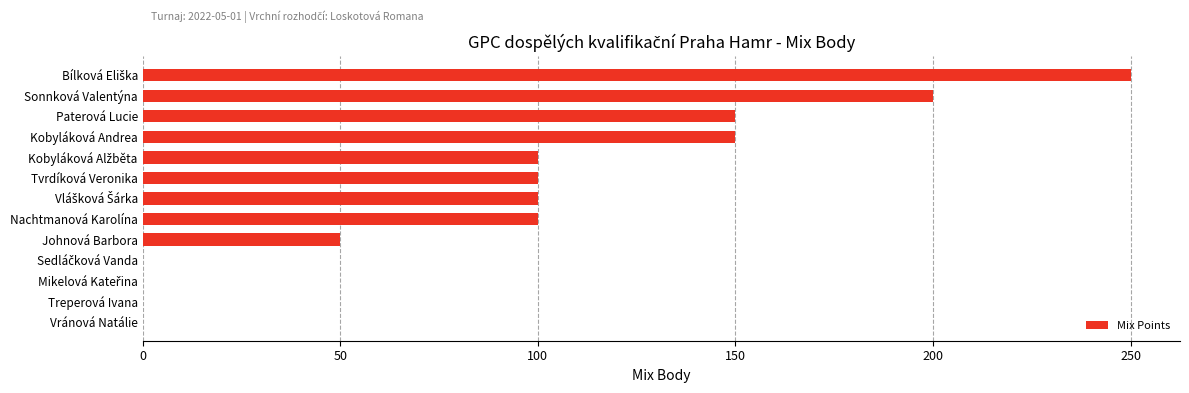

Are the bars grouped side by side (vs. stacked)?

No